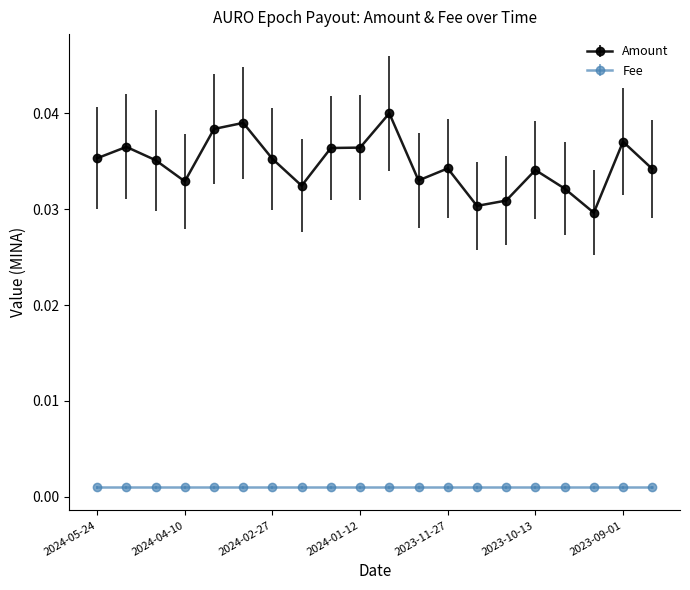

At how many categories does at least one series exceed 0?

20